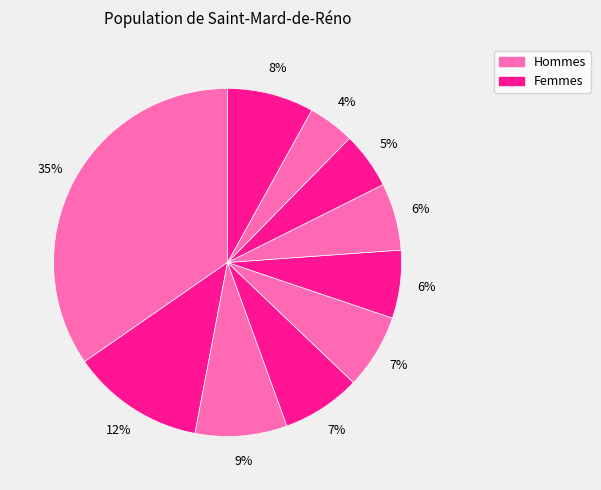

Count the number of slices in the pie.

10